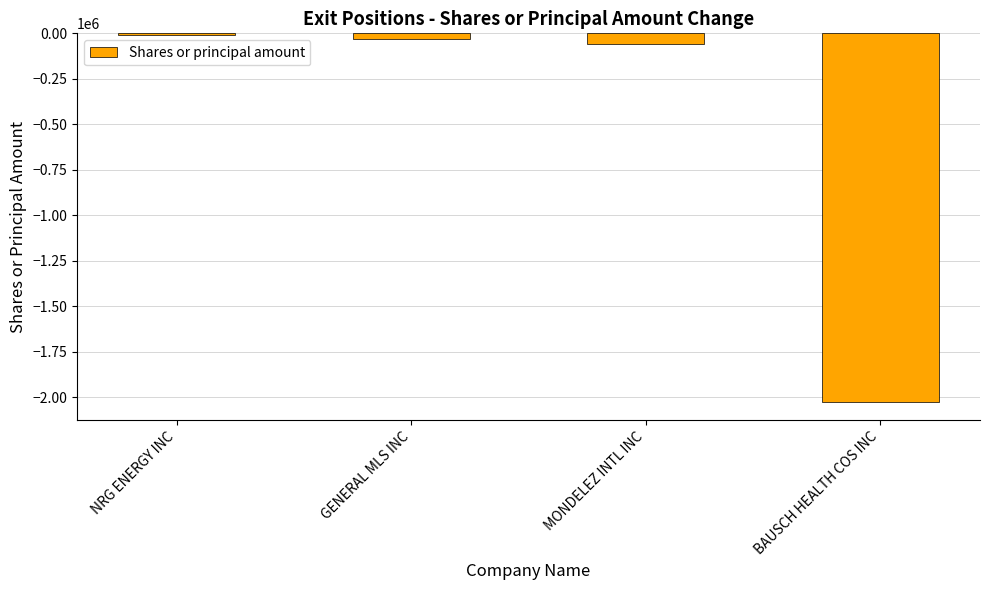

Reading left to right, list all the values displayed in this chart.

-10000	-33097	-60000	-2024030